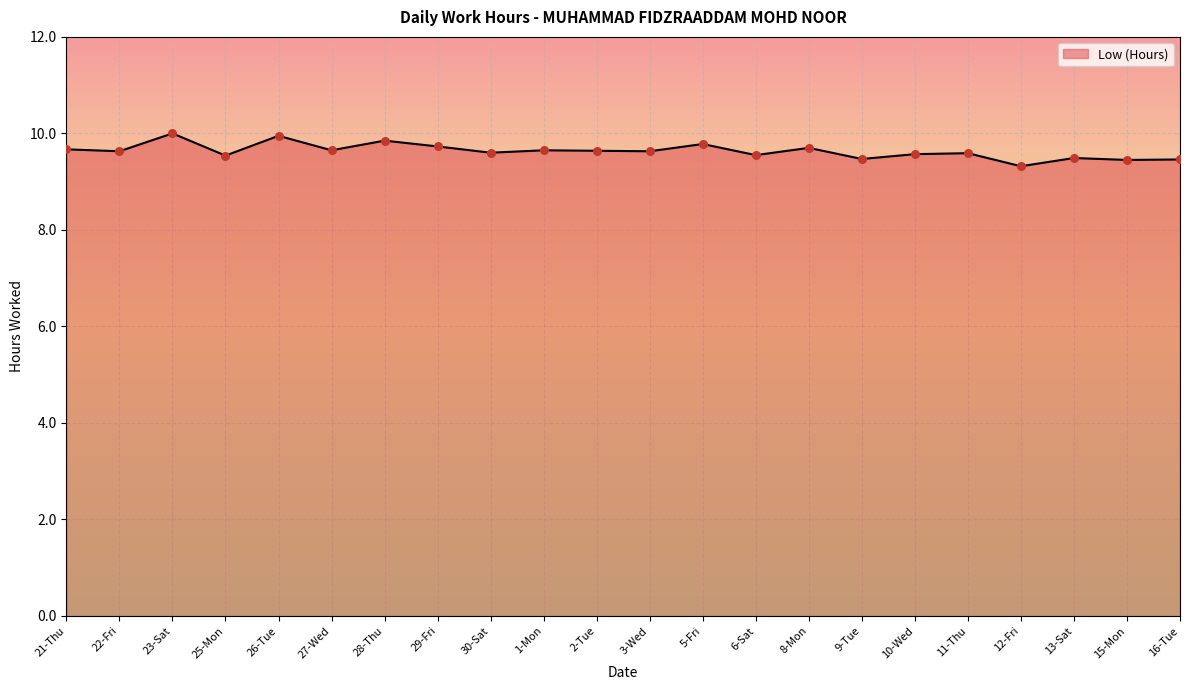

What is the ratio of the value at 12-Fri to the value at 22-Fri?

1.0